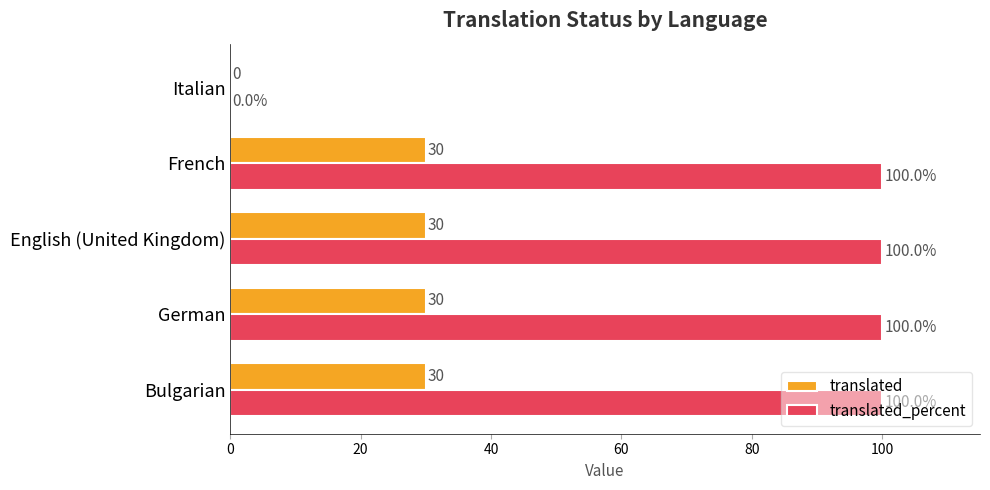

What is the total value across all series at German?

130